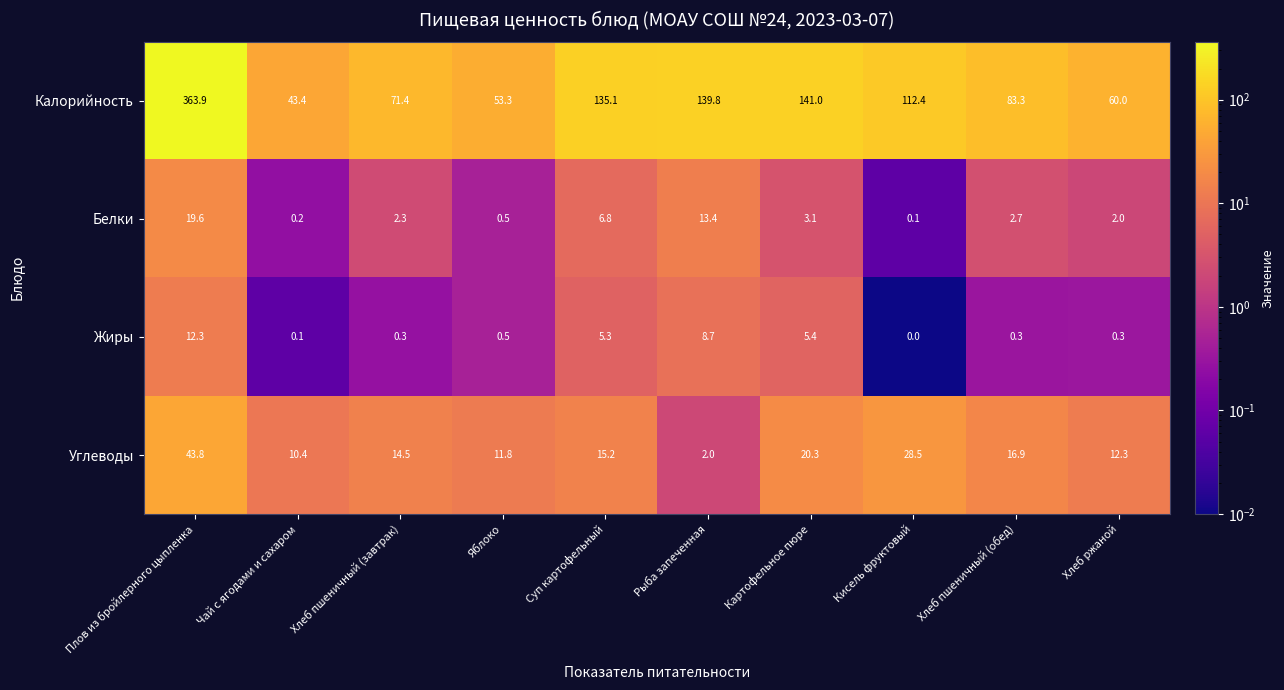

What is the difference between the second highest and second lowest values in the Белки series?

13.2